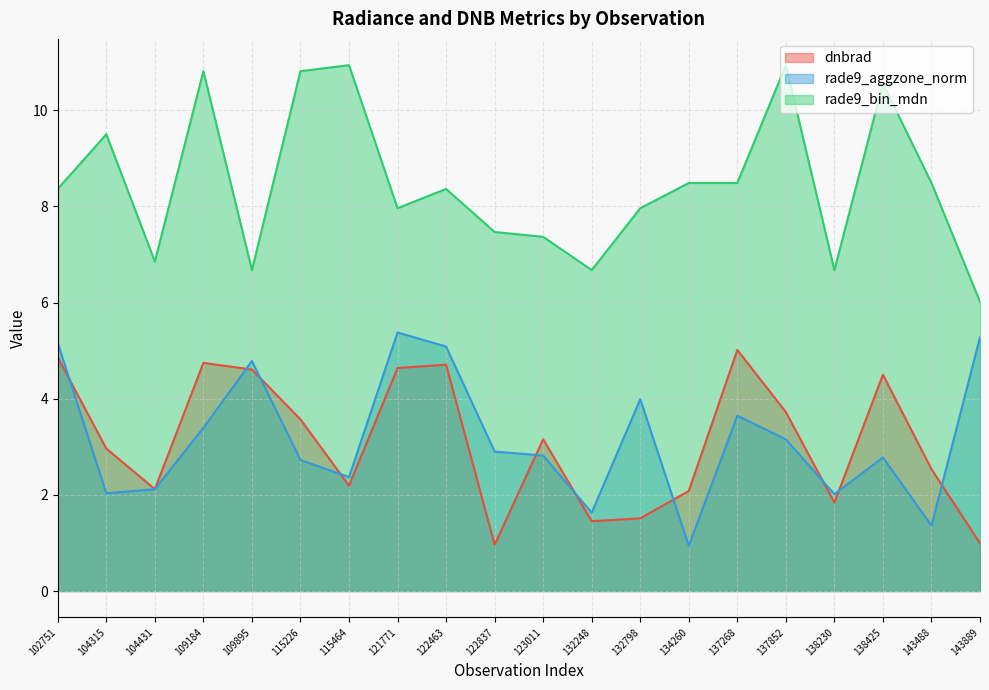

Reading left to right, transcribe all the data shown in this chart.

dnbrad: 4.9	3.0	2.1	4.7	4.6	3.6	2.2	4.6	4.7	1.0	3.2	1.5	1.5	2.1	5.0	3.7	1.8	4.5	2.5	1.0
rade9_aggzone_norm: 5.2	2.0	2.1	3.4	4.8	2.7	2.4	5.4	5.1	2.9	2.8	1.6	4.0	0.9	3.6	3.2	2.0	2.8	1.4	5.3
rade9_bin_mdn: 8.4	9.5	6.9	10.8	6.7	10.8	10.9	8.0	8.4	7.5	7.4	6.7	8.0	8.5	8.5	10.9	6.7	10.6	8.5	6.0